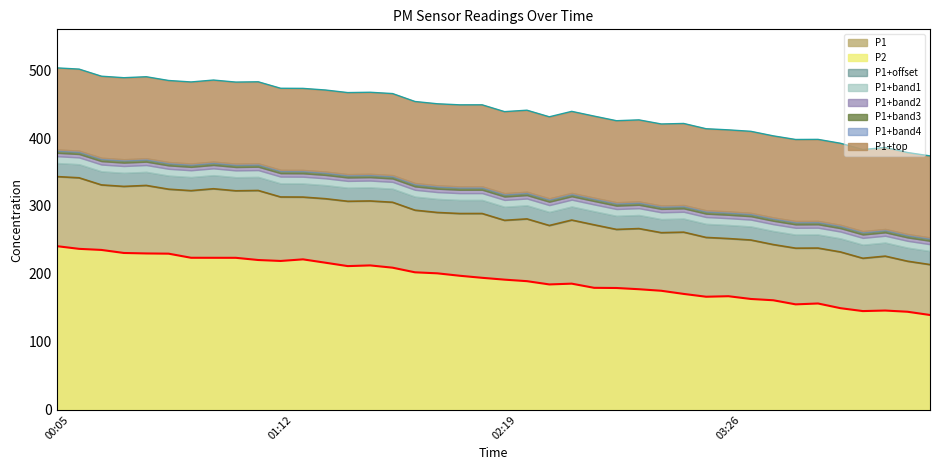

True or false: P2 and P1 cross at least once.

False